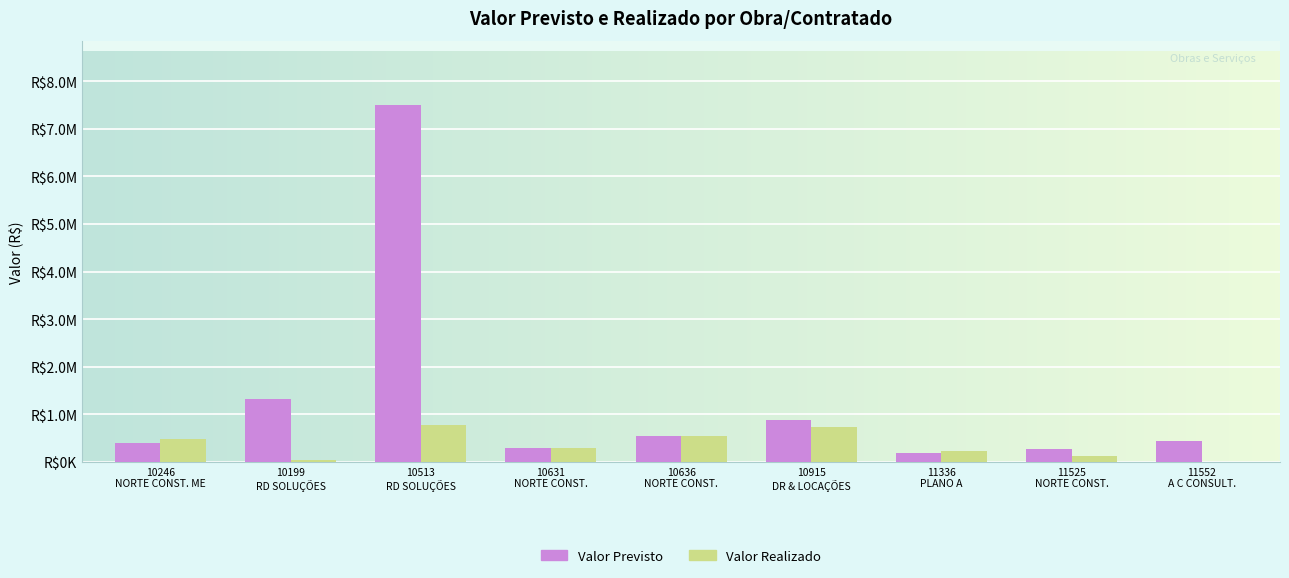

What is the value of the Valor Previsto bar at the 6th from the left?

891459.8